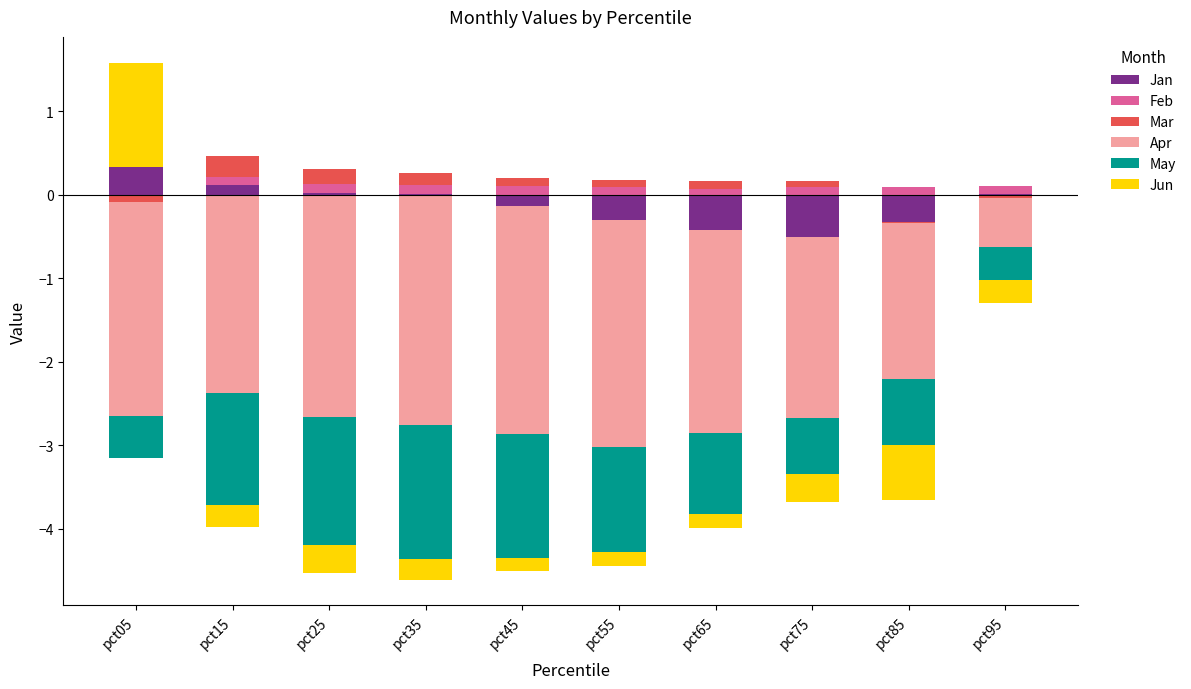

How many bars are there in each group?

6